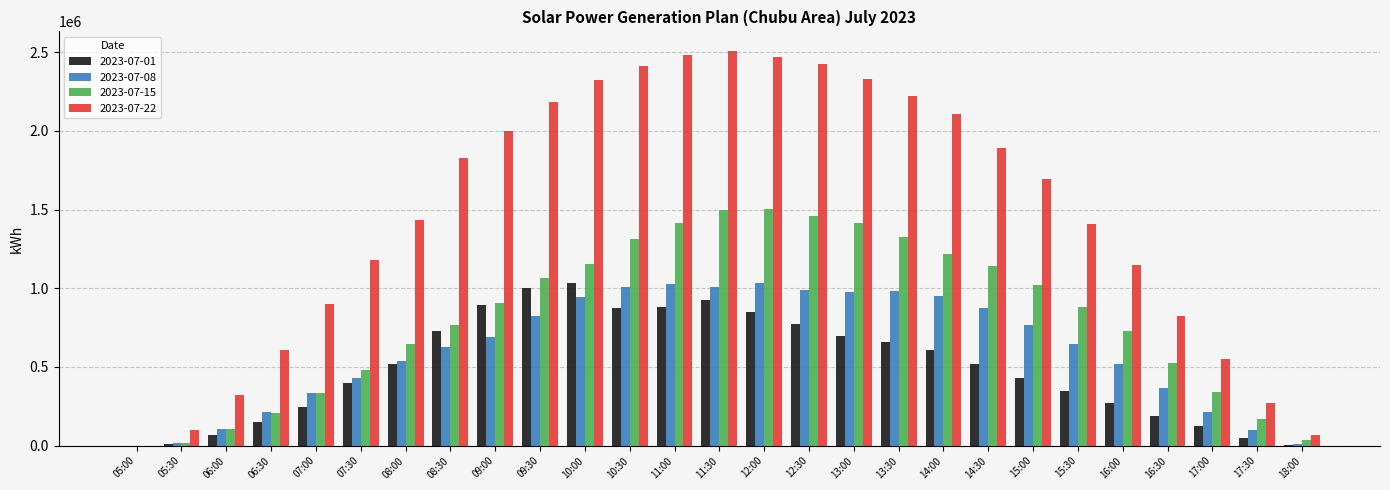

Is it true that 2023-07-15 equals 444754 at 07:00?

False